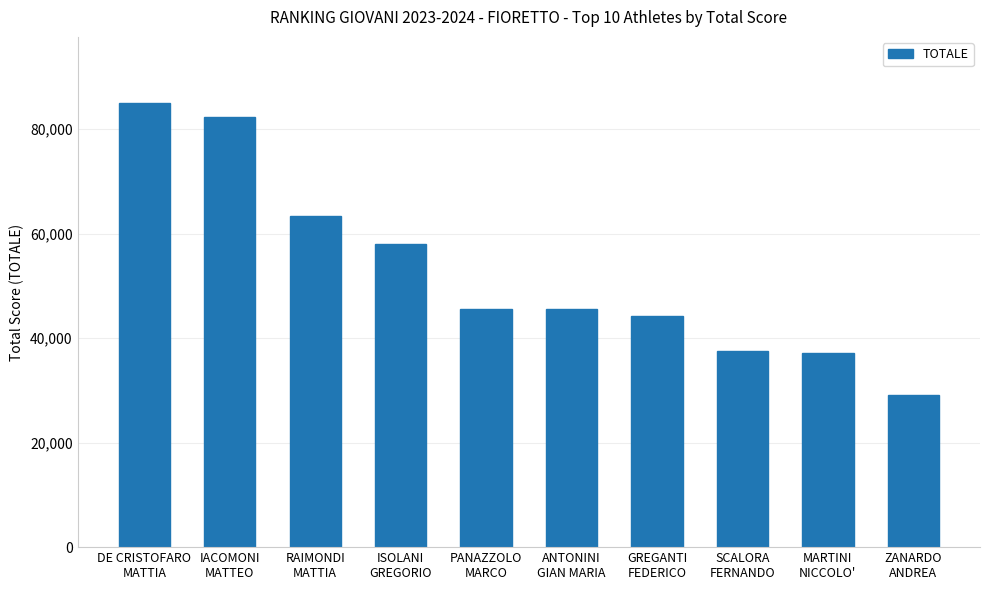

What is the label of the 9th bar from the left?

MARTINI
NICCOLO'